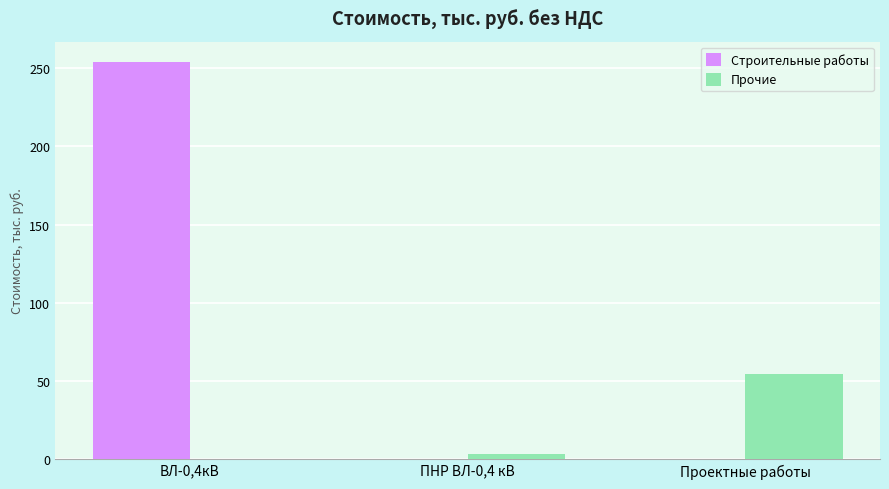

Between ВЛ-0,4кВ and Проектные работы, which series saw the biggest shift?

Строительные работы